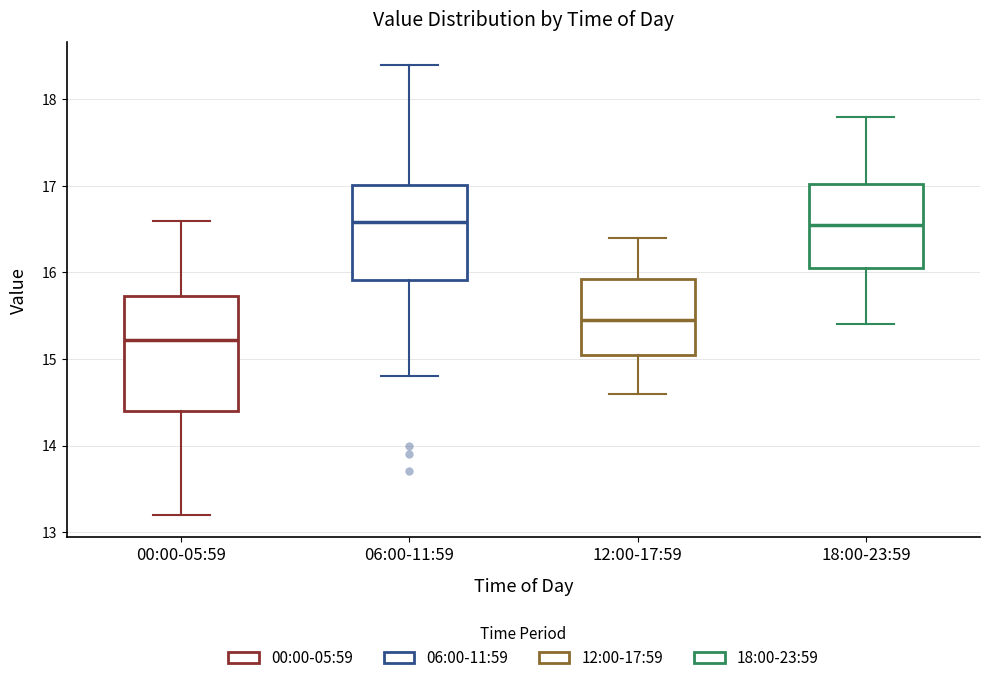

Reading left to right, read every box against the y-axis: the position of its median line, the range the box covers, and the ends of its whiskers. The values are not printed on the chart, so give them approximately, as read against the axis.

00:00-05:59: median 15.2, box 14.4 to 15.7, whiskers 13.2 to 16.6
06:00-11:59: median 16.6, box 15.9 to 17.0, whiskers 14.8 to 18.4
12:00-17:59: median 15.5, box 15.1 to 15.9, whiskers 14.6 to 16.4
18:00-23:59: median 16.6, box 16.1 to 17.0, whiskers 15.4 to 17.8